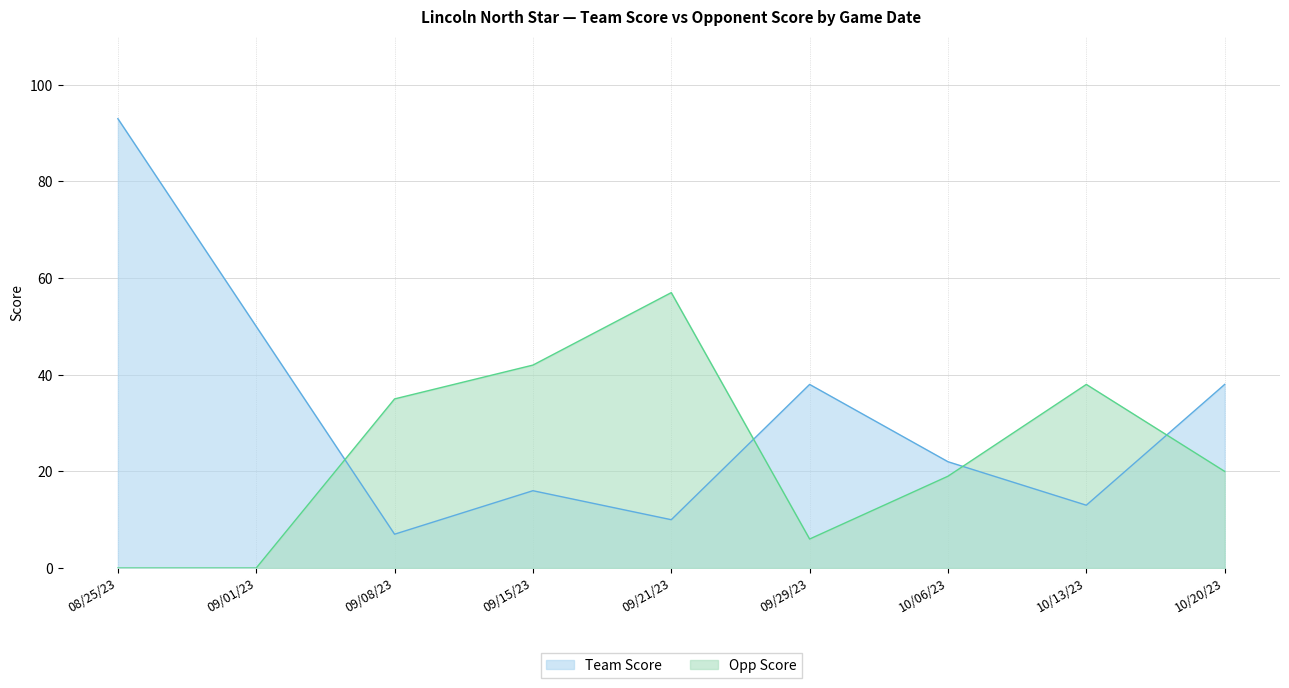

True or false: Team Score and Opp Score cross at least once.

True